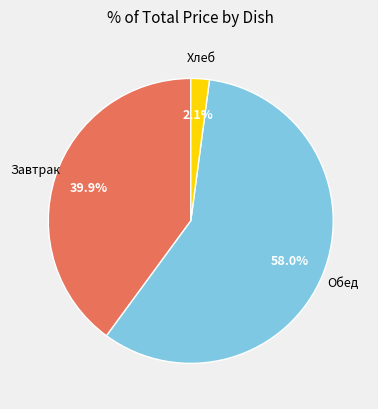

Count the number of slices in the pie.

3